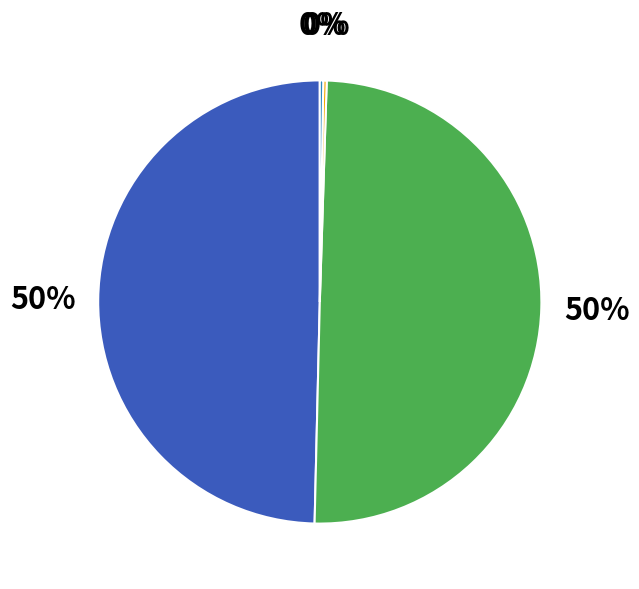

To the nearest percent, what is the difference between the largest and smallest slice percentages?

50%